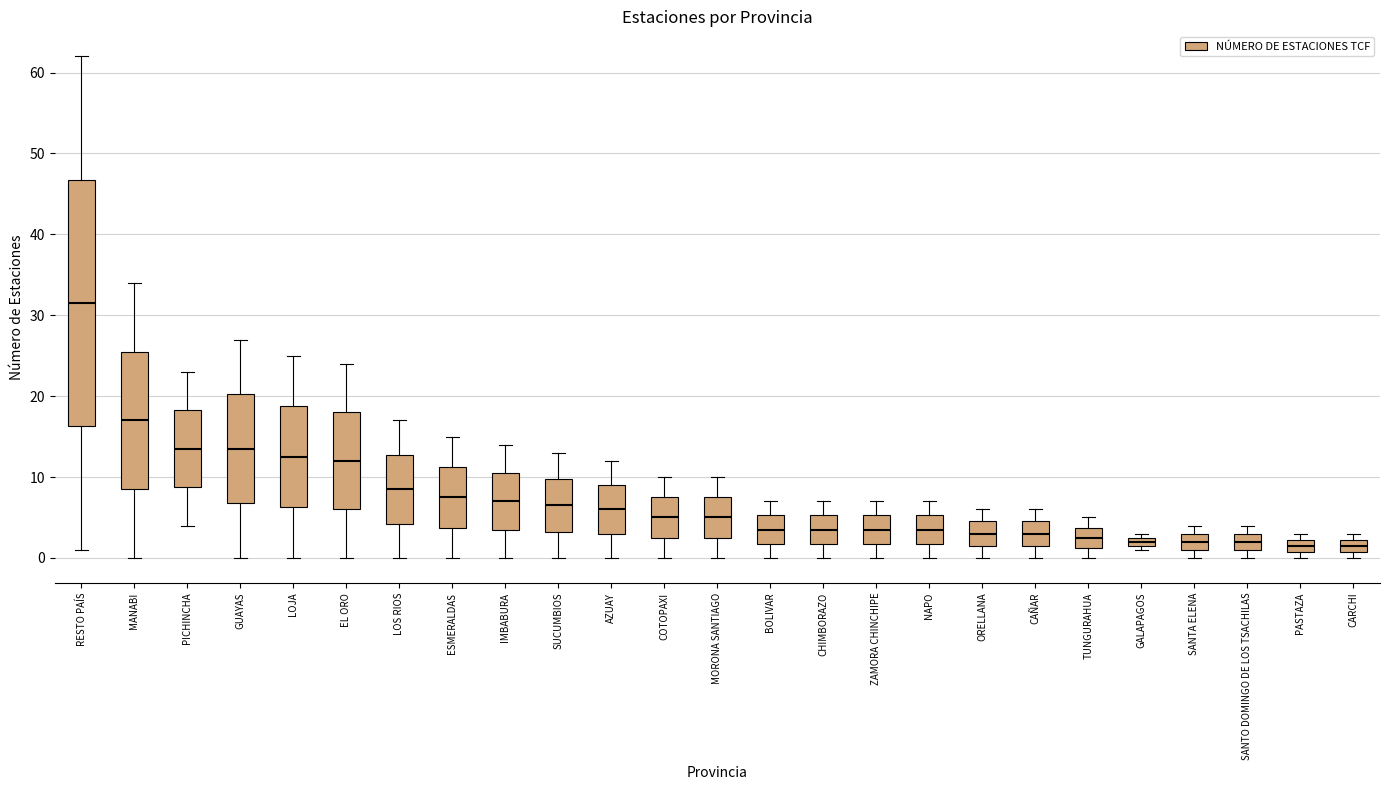

Where does the lower whisker of the box for NAPO end on the y-axis? The values are not printed on the chart, so give them approximately, as read against the axis.

0